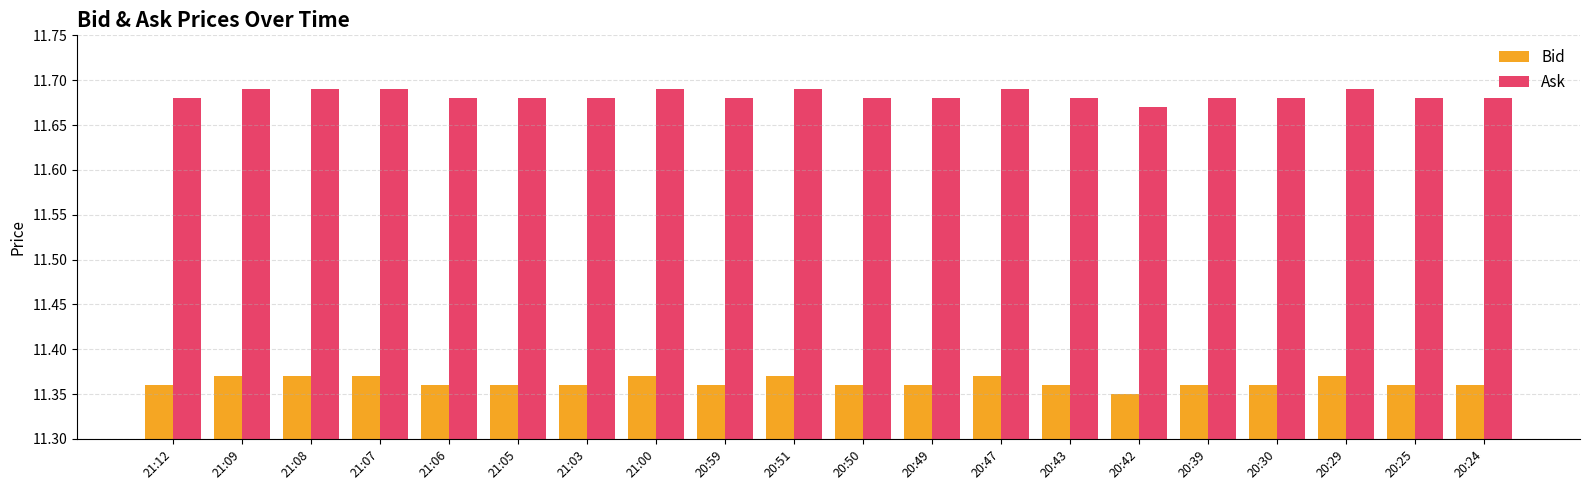

How many bars are there in total?

40